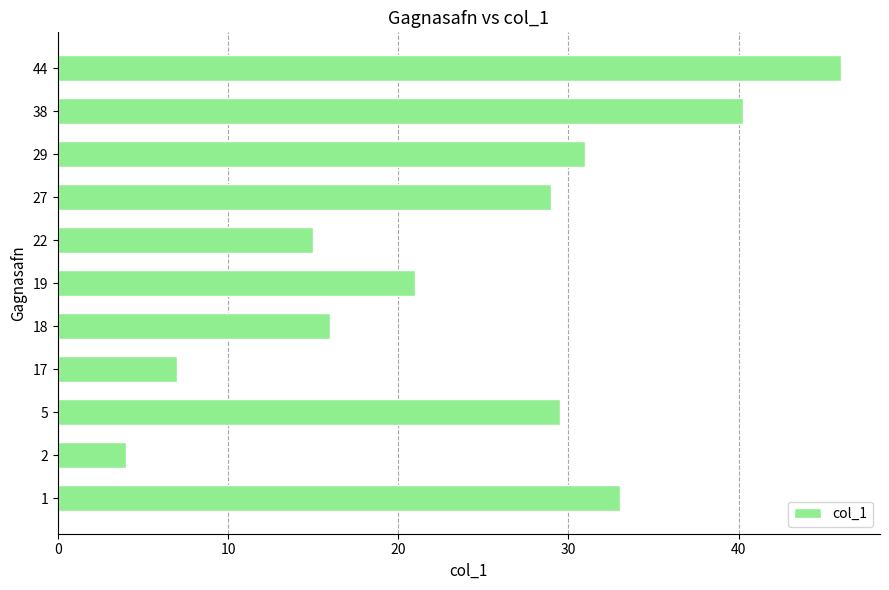

Which label corresponds to the smallest value in the chart?

2